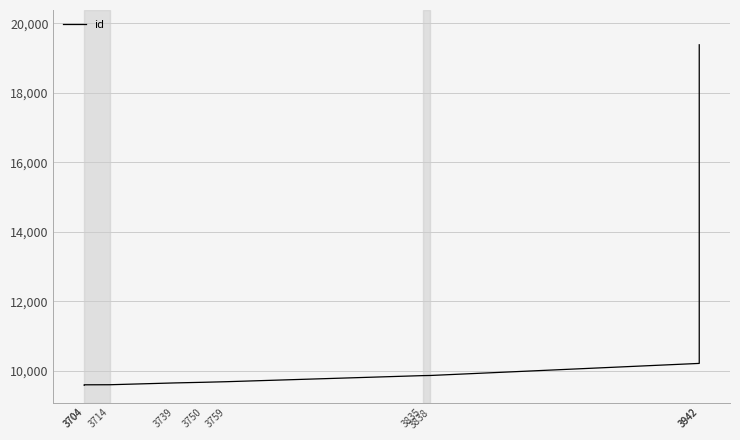

What is the change in value from 3704 to 3714?

+2